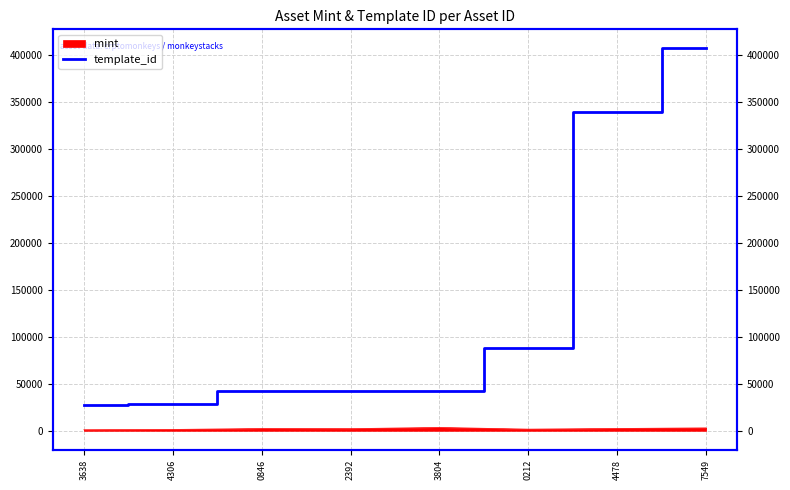

Reading left to right, extract all data points from this chart.

3638=27966	4306=28405	0846=42420	2392=42421	3804=42421	0212=87604	4478=339228	7549=407032